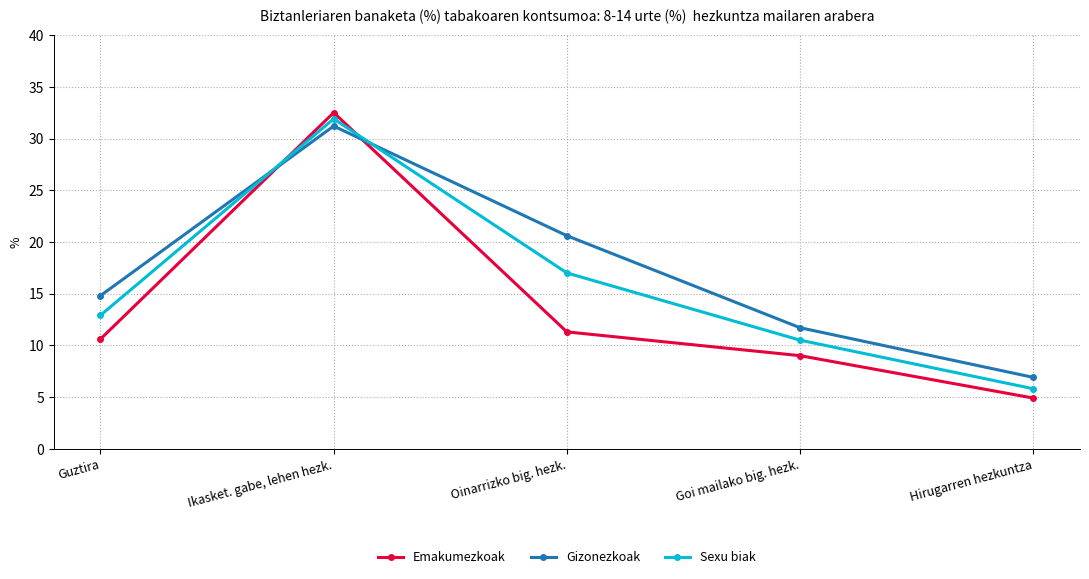

Between Oinarrizko big. hezk. and Goi mailako big. hezk., which series saw the biggest shift?

Gizonezkoak